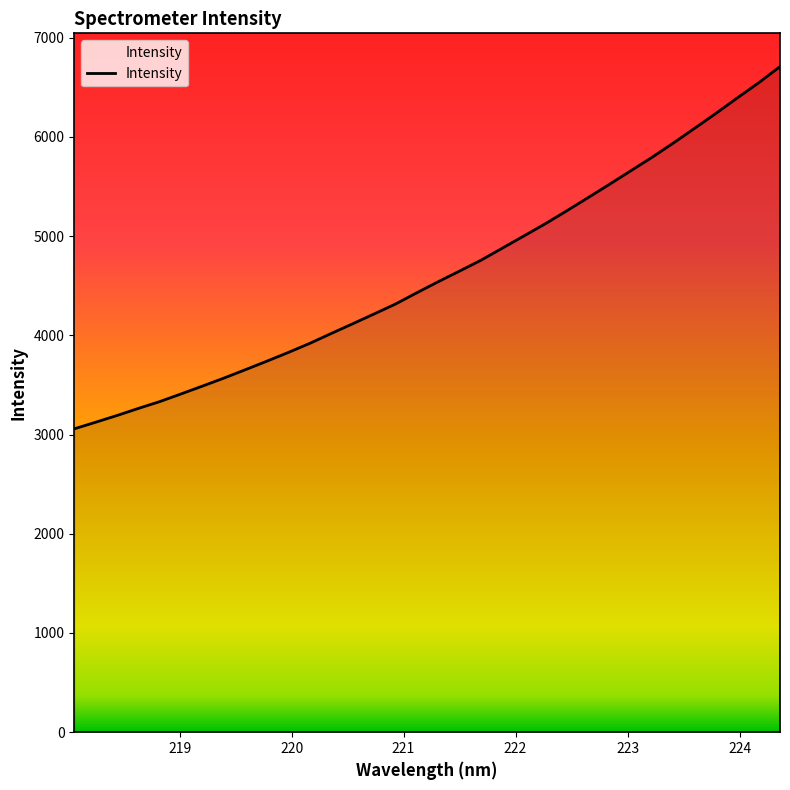

What is the difference between the maximum and minimum values?

3651.1